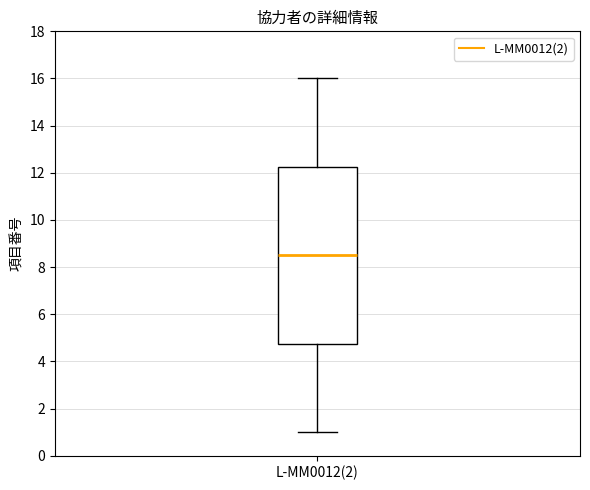

Transcribe this box plot: give where the median line is, the range the box spans, and where the two whiskers end, as read against the y-axis. The values are not printed on the chart, so give them approximately, as read against the axis.

median 8.6, box 4.8 to 12.2, whiskers 1.0 to 16.0